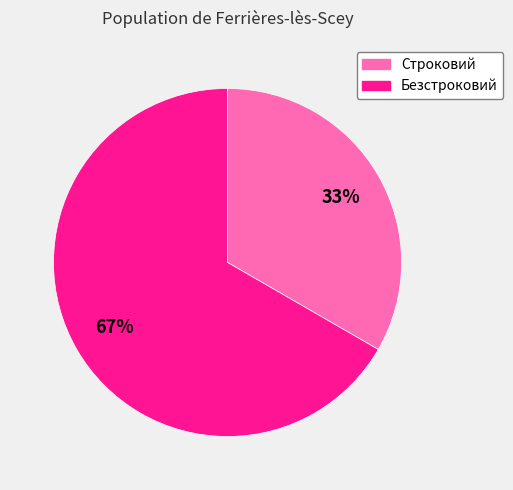

To the nearest percent, what portion does Безстроковий represent?

67%